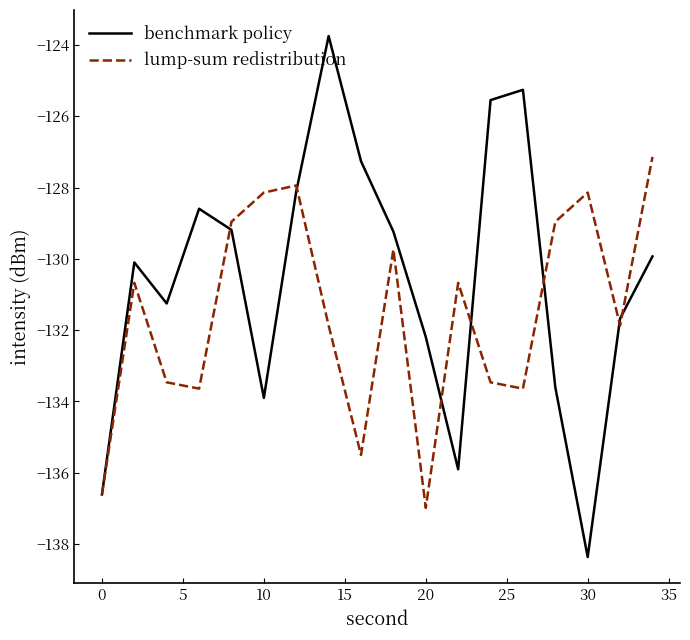

How many lines are shown in the chart?

2